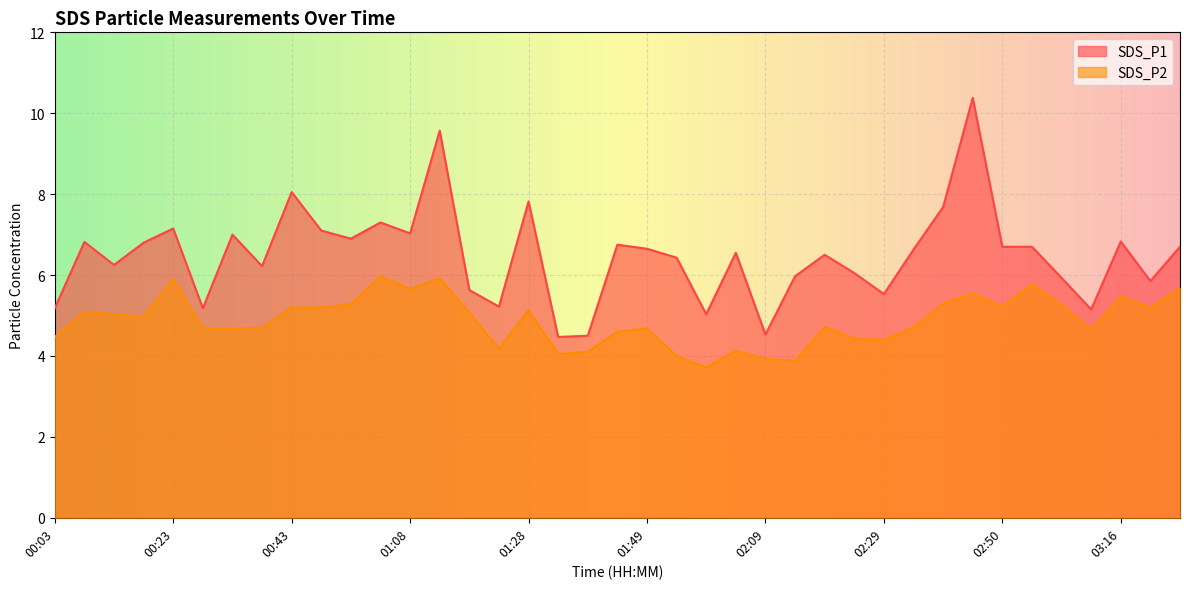

What is the lowest value of the SDS_P2 series?

3.7